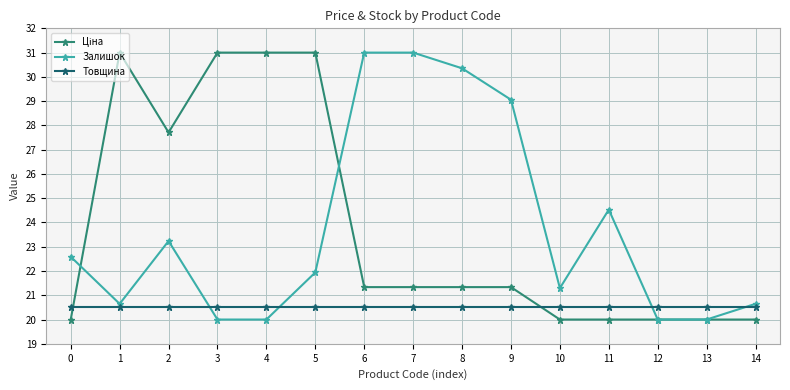

True or false: Залишок and Товщина cross at least once.

True